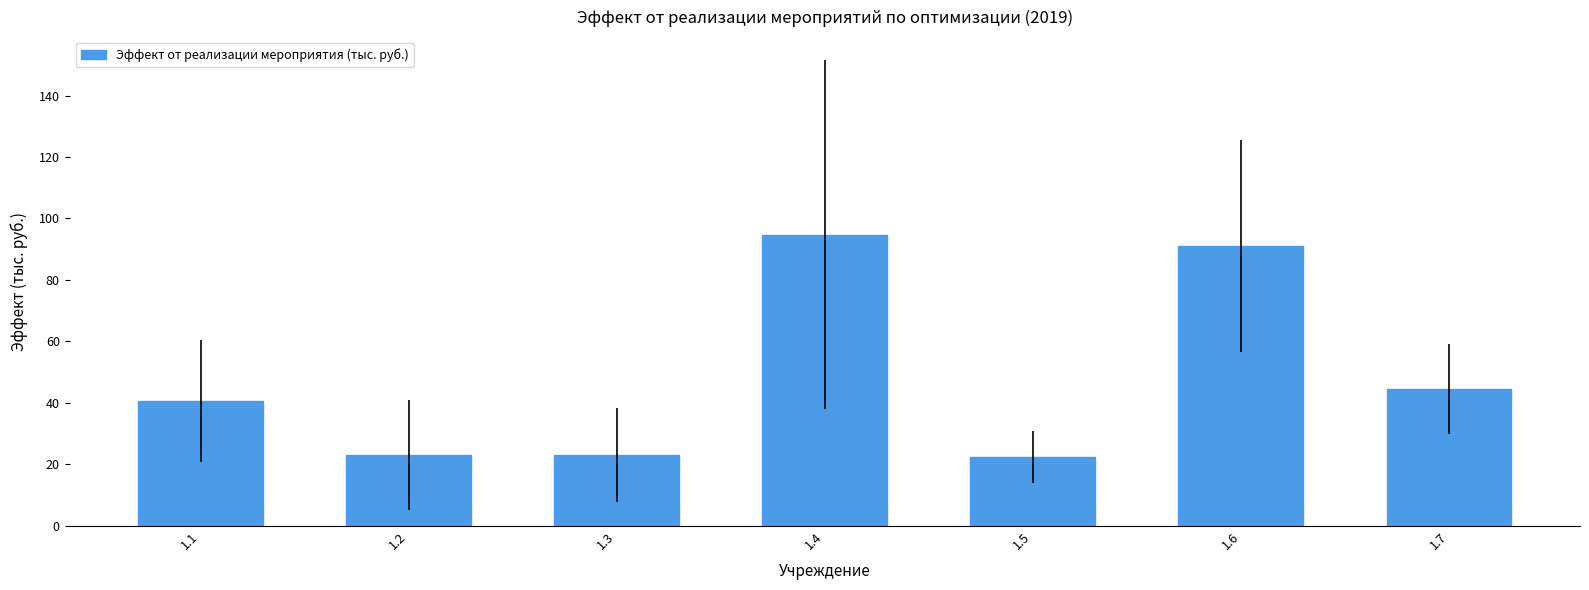

Reading left to right, what are all the values shown in this chart?

40.6	23.0	23.0	94.7	22.3	91.0	44.5